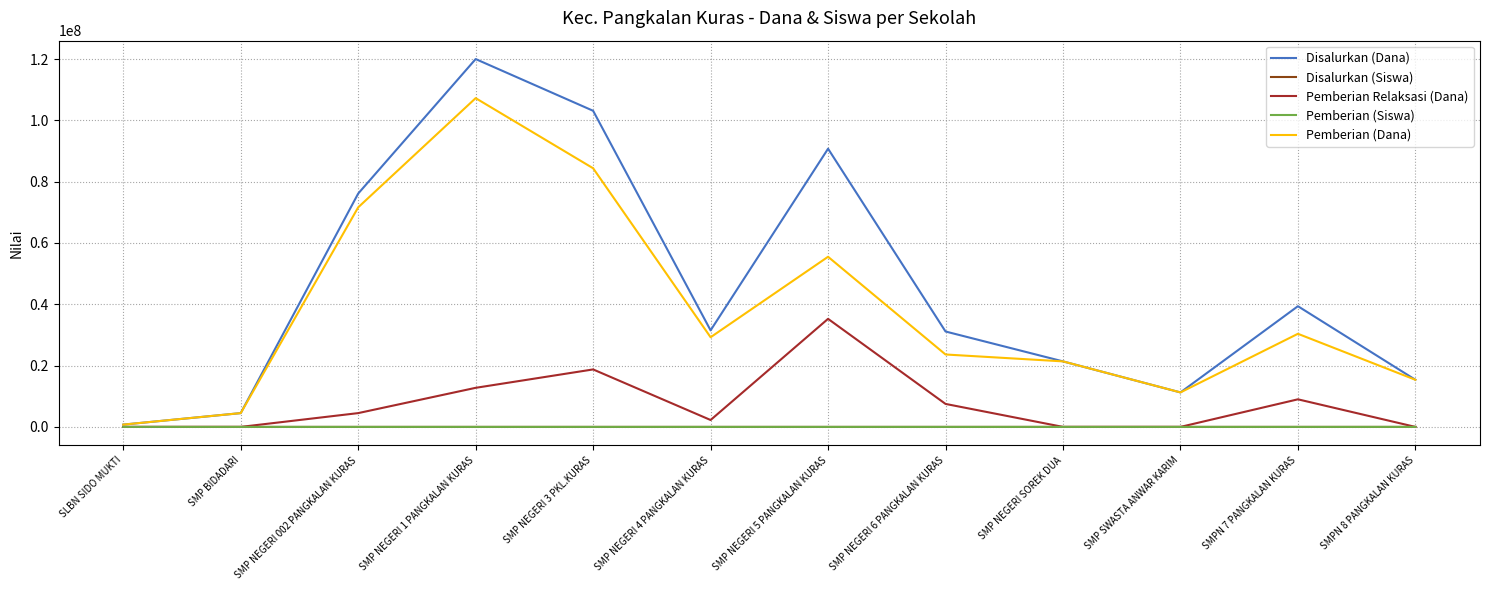

What position from the right is SMP NEGERI 1 PANGKALAN KURAS?

9